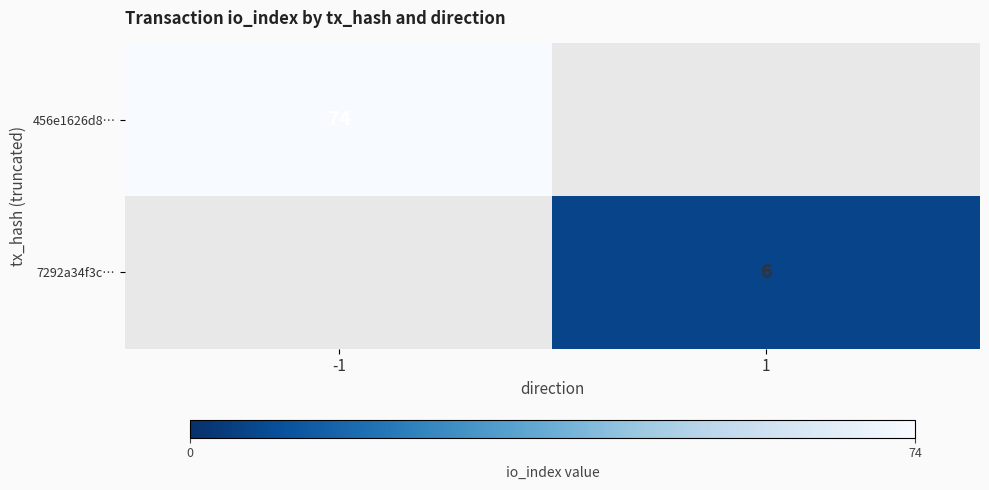

Is the value of 456e1626d8… at -1 greater than the value of 7292a34f3c… at 1?

Yes